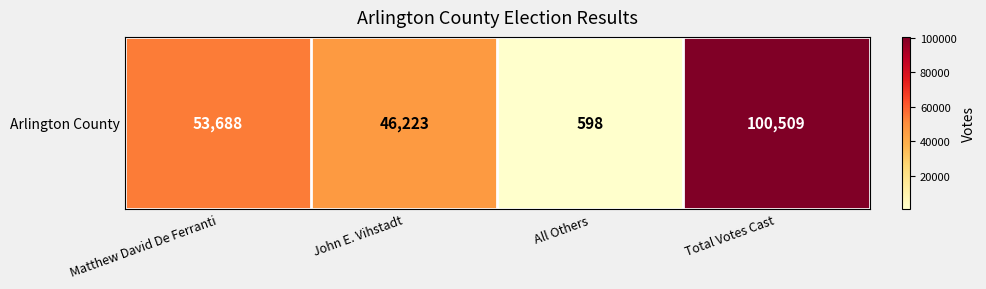

The value at All Others is 988. True or false?

False